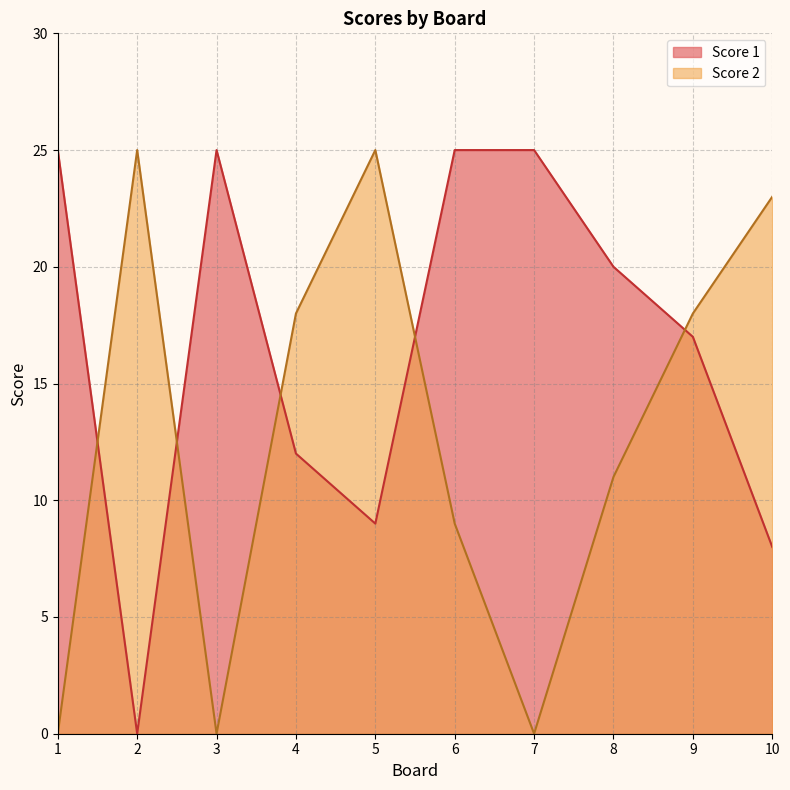

At how many categories does at least one series exceed 21?

7